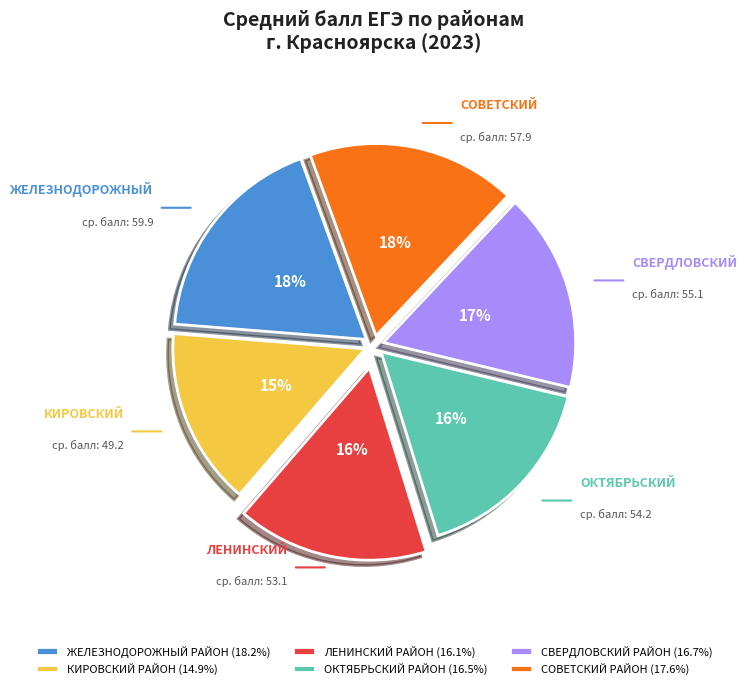

How many segments does this pie chart have?

6